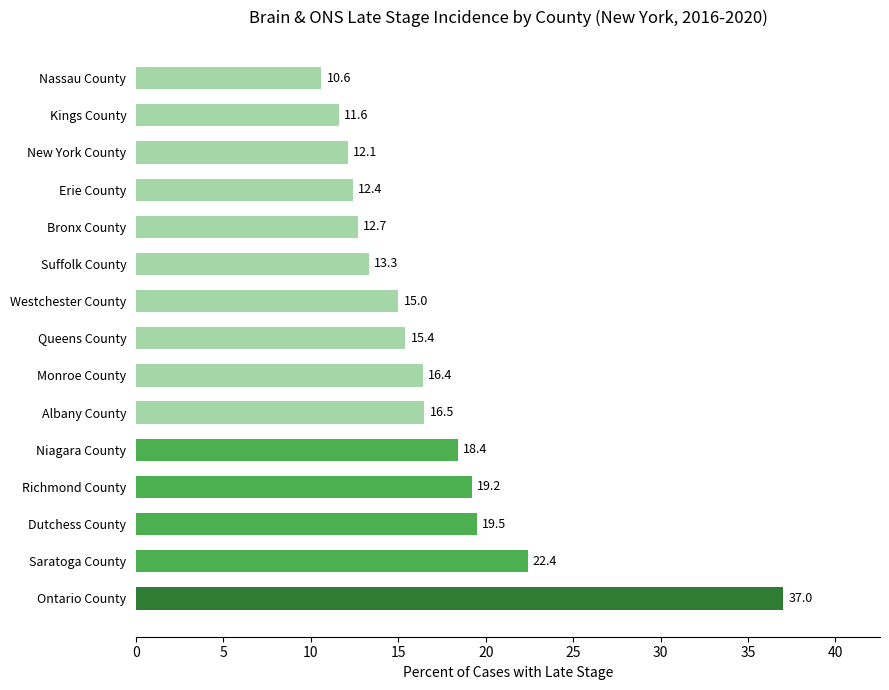

Where is the data nearest to the value 23?

Saratoga County